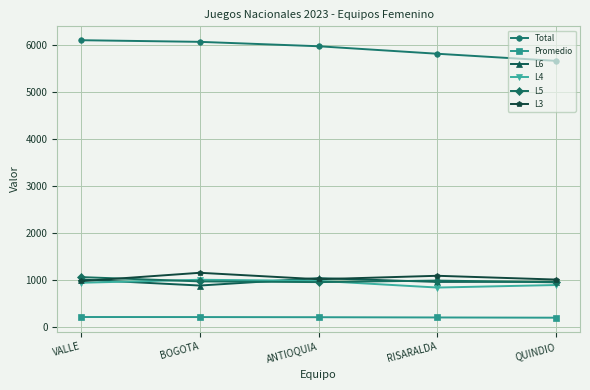

What is the lowest value of the L4 series?

832.0